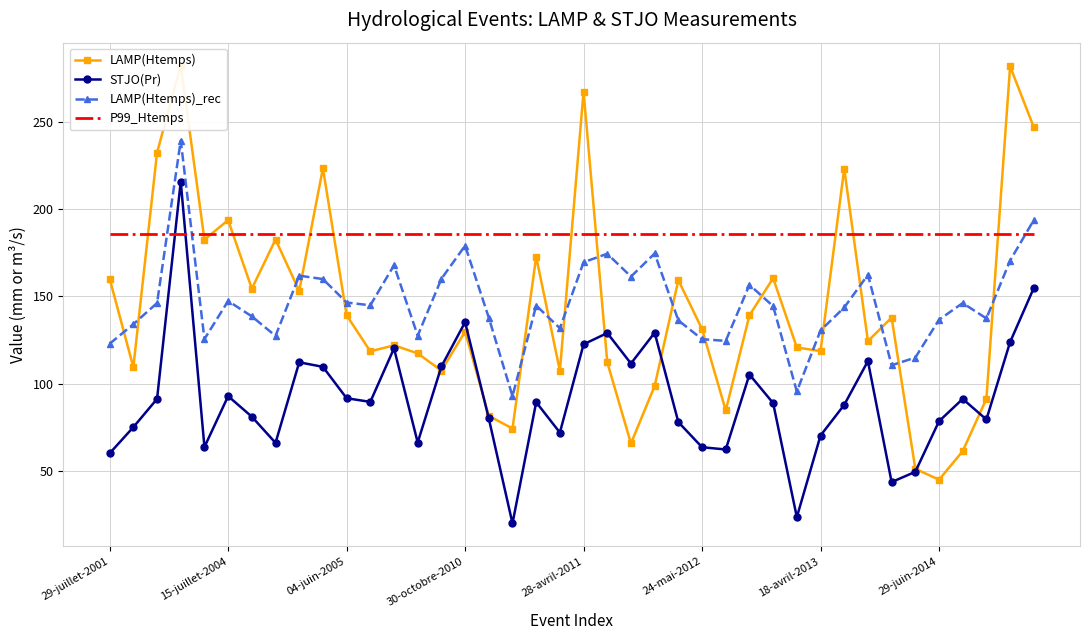

What is the total value across all series at 31?

640.3